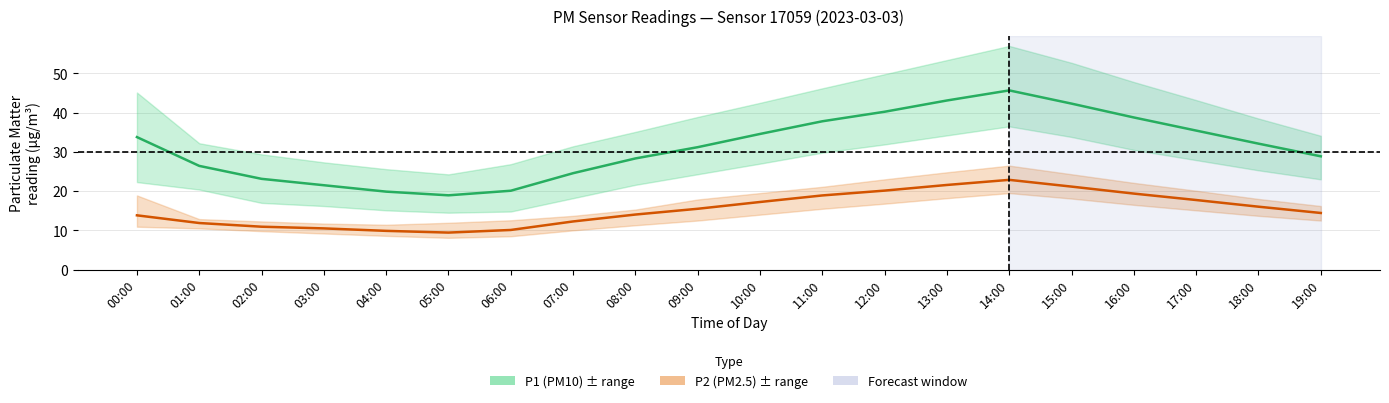

Rank the series at 18:00 from highest to lowest value.

P1 (PM10), P2 (PM2.5)